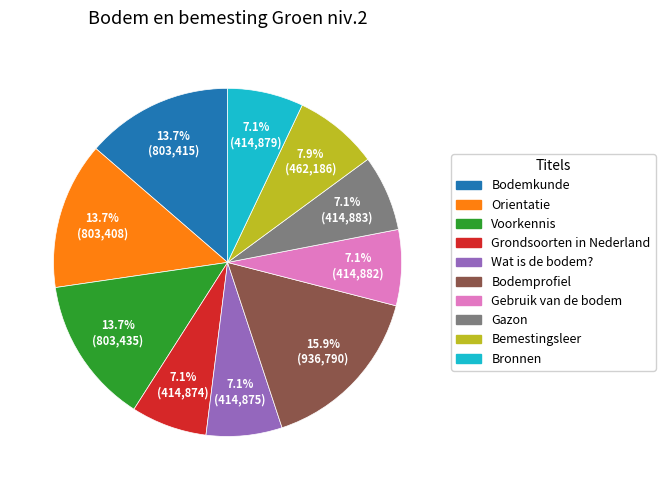

What portion of the pie excludes Grondsoorten in Nederland?

92.9%